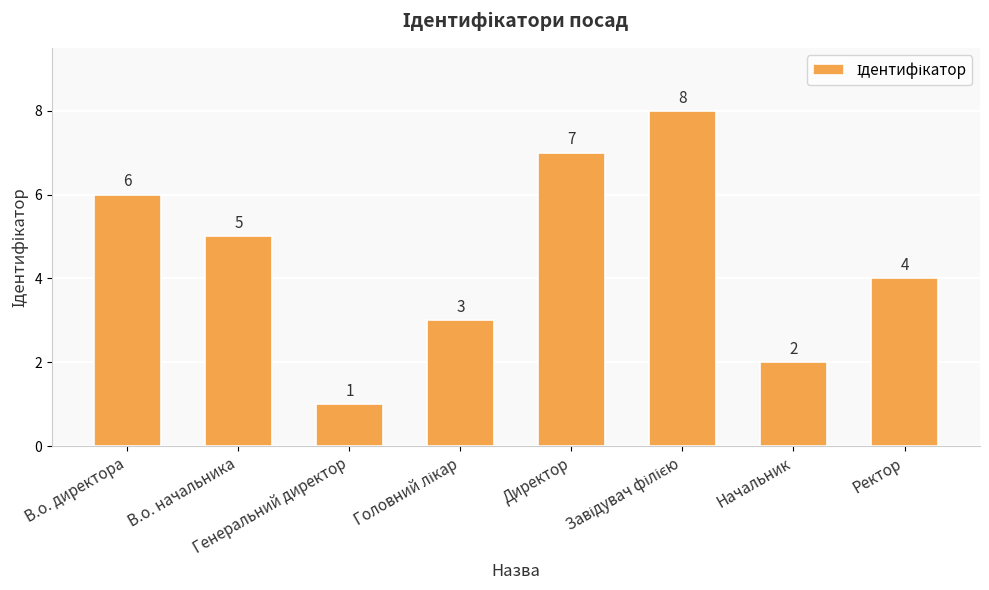

How many values are between 3 and 7?

5